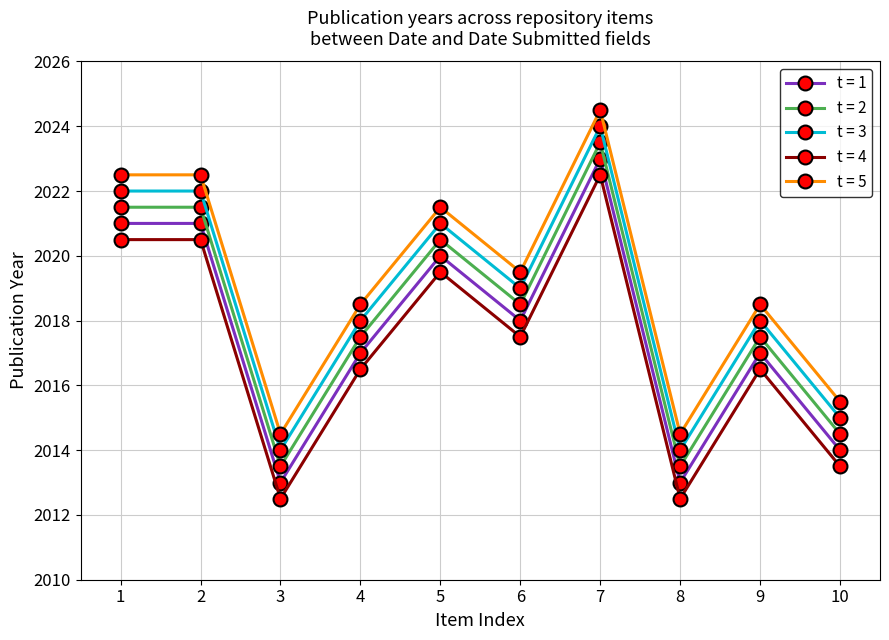

At which category does t = 4 reach its first local valley?

3